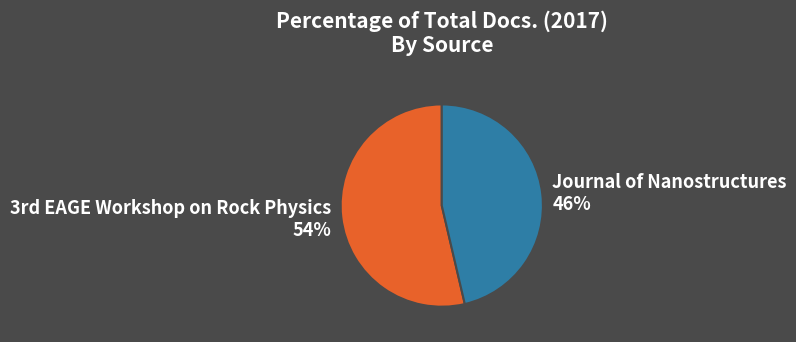

Count the number of slices in the pie.

2